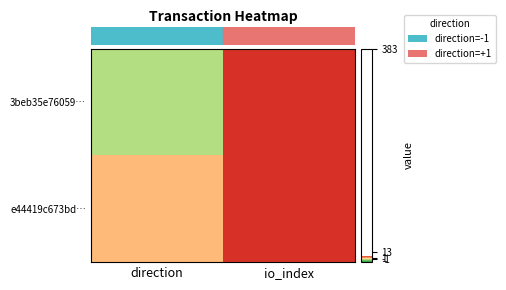

What is the minimum value shown in the chart?

-1